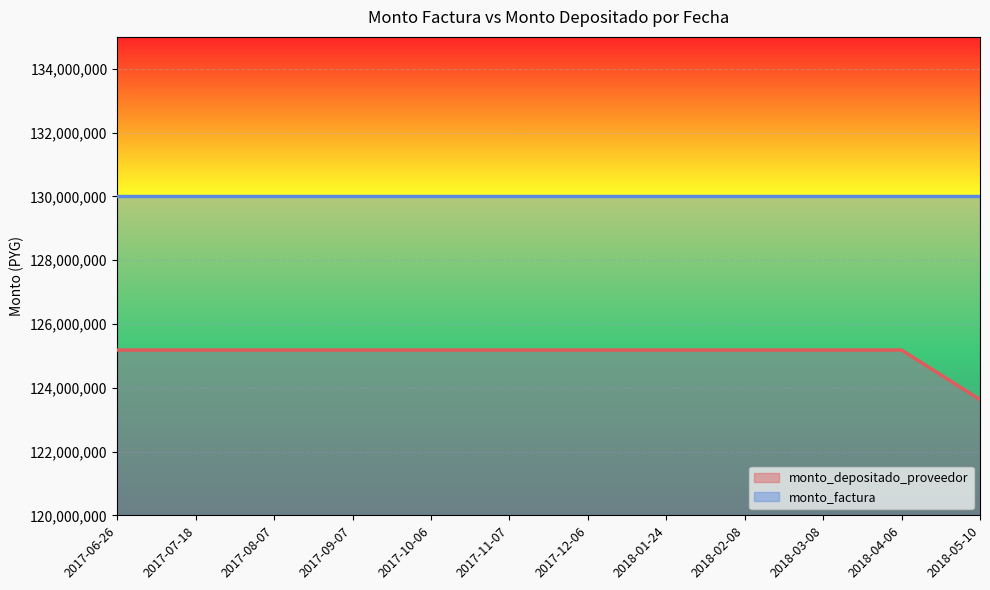

Which has a higher value, 2017-06-26 or 2018-05-10?

2017-06-26